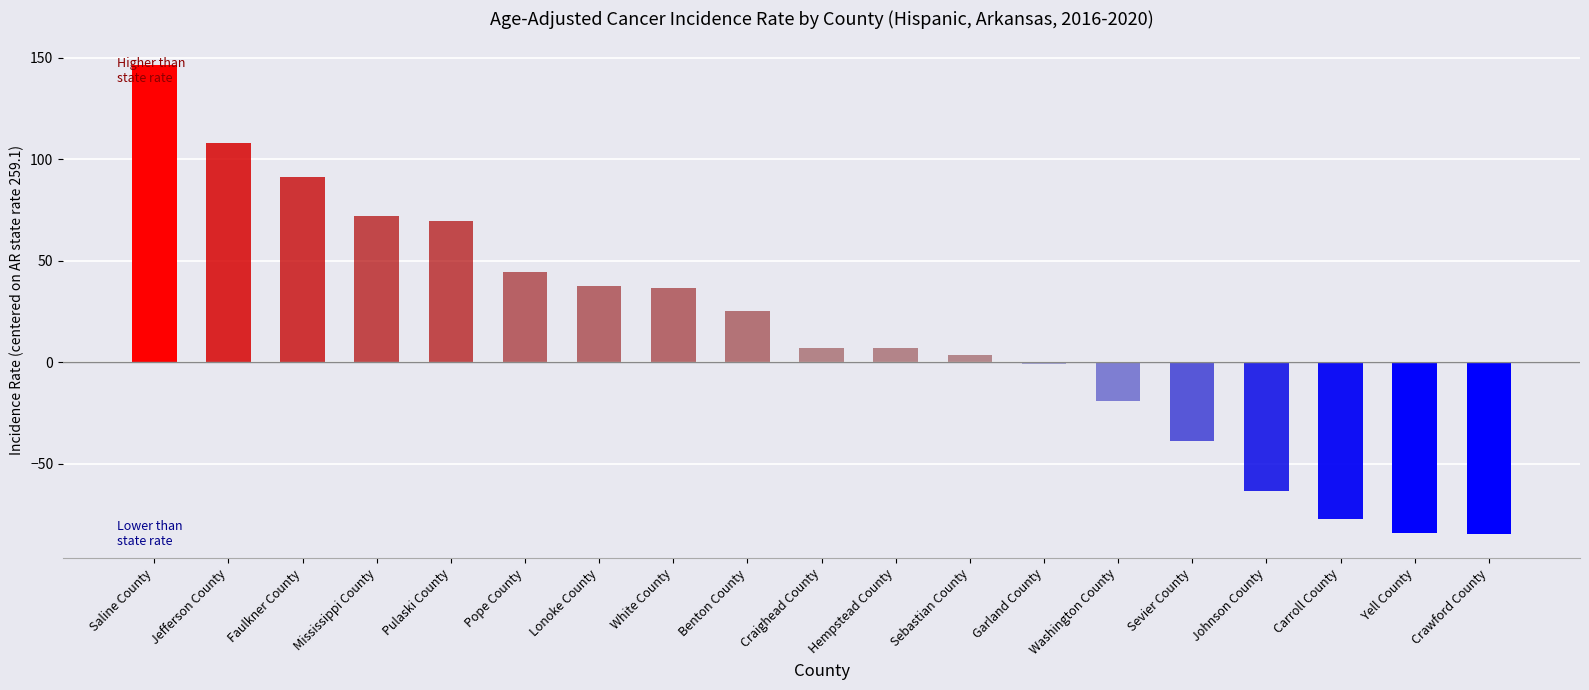

At which label does the data first exceed 7?

Saline County